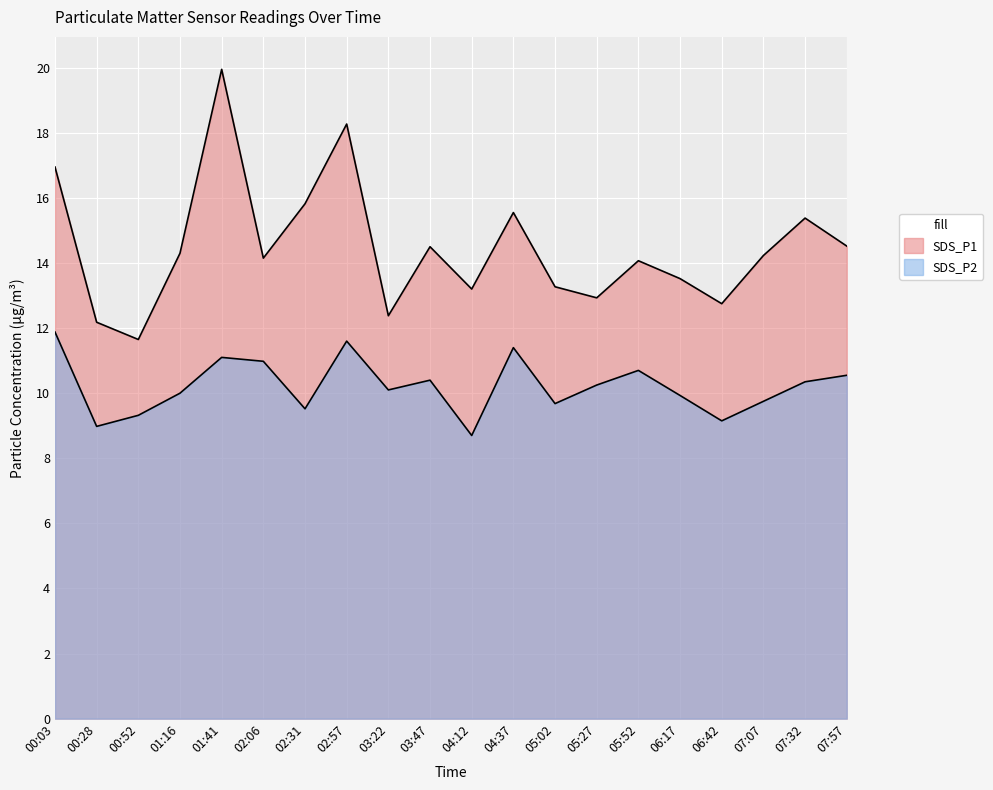

List the labels in order of SDS_P2 value, largest first.

00:03, 02:57, 04:37, 01:41, 02:06, 05:52, 07:57, 03:47, 07:32, 05:27, 03:22, 01:16, 06:17, 07:07, 05:02, 02:31, 00:52, 06:42, 00:28, 04:12